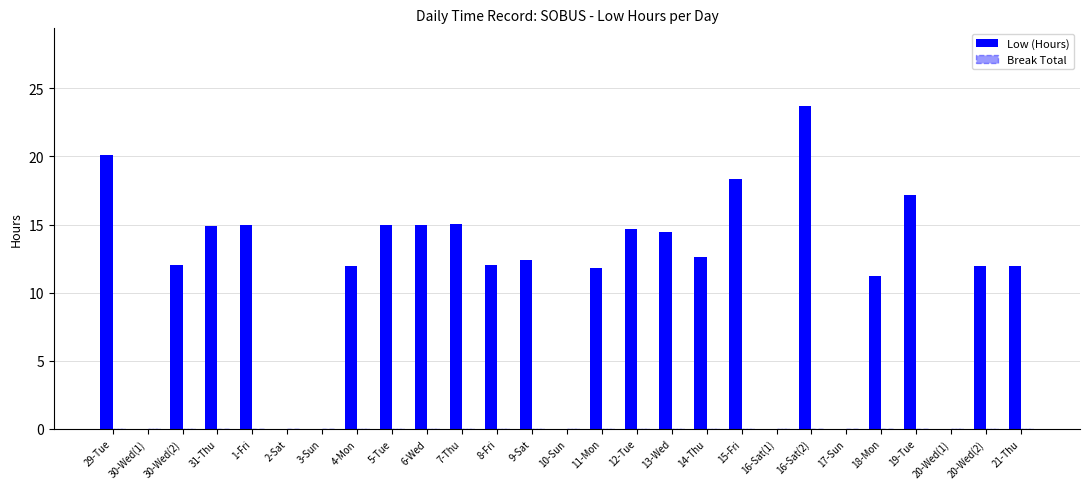

Are the bars horizontal?

No